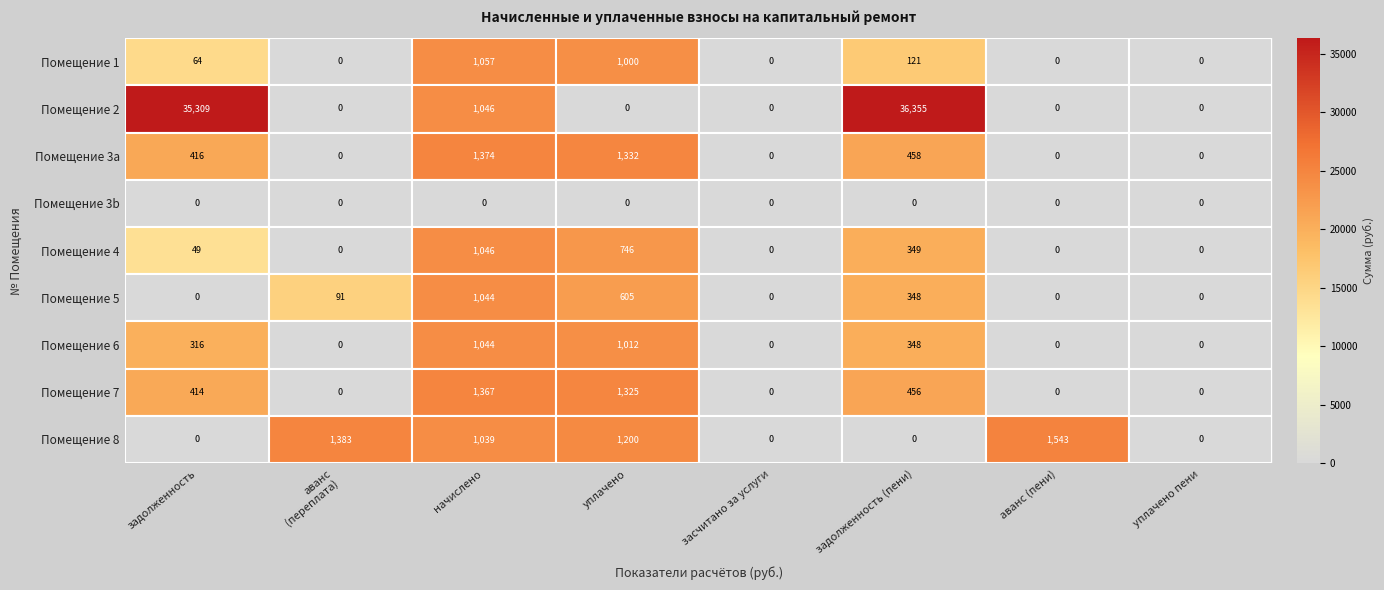

What is the maximum value shown in the chart?

36355